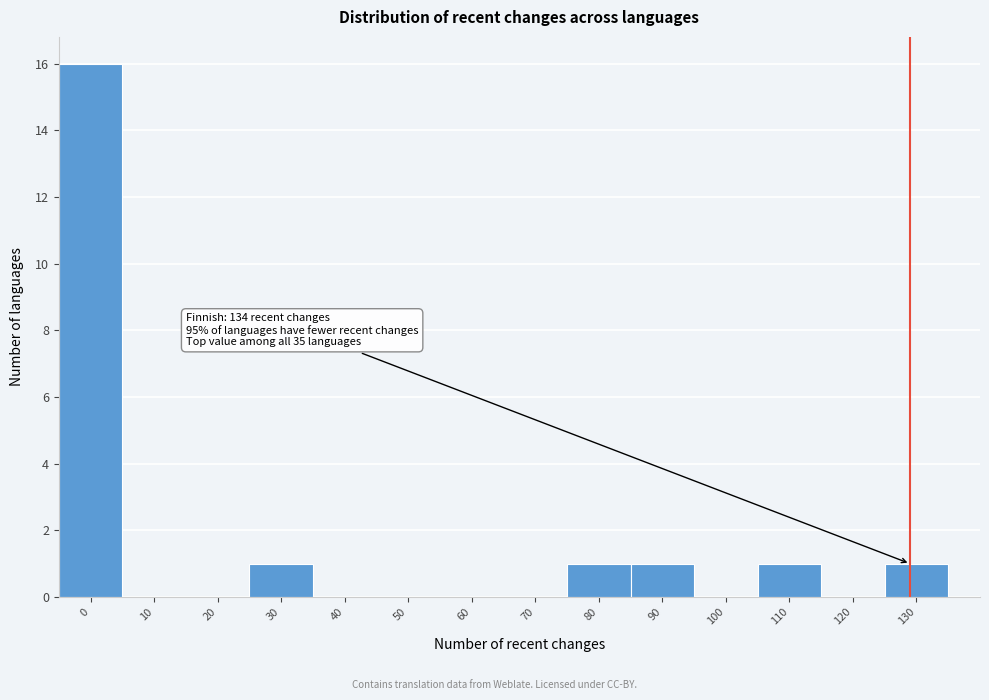

Reading left to right, extract all data points from this chart.

0=16	10=0	20=0	30=1	40=0	50=0	60=0	70=0	80=1	90=1	100=0	110=1	120=0	130=1